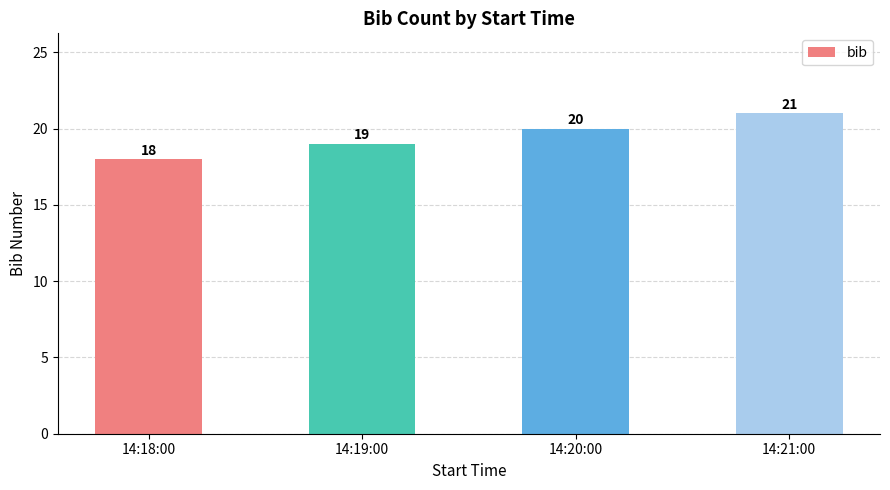

What value does the data have at 14:18:00?

18